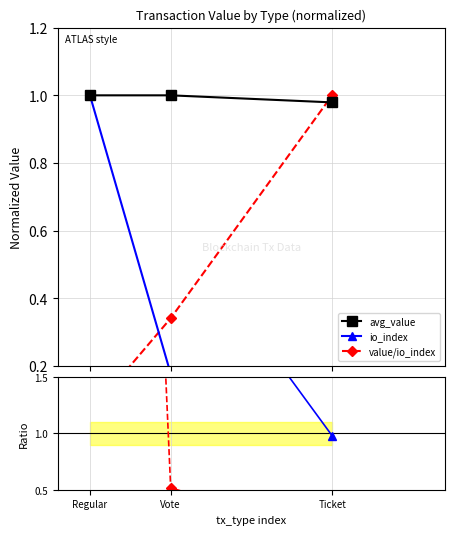

At which label does io_index reach its peak?

Regular